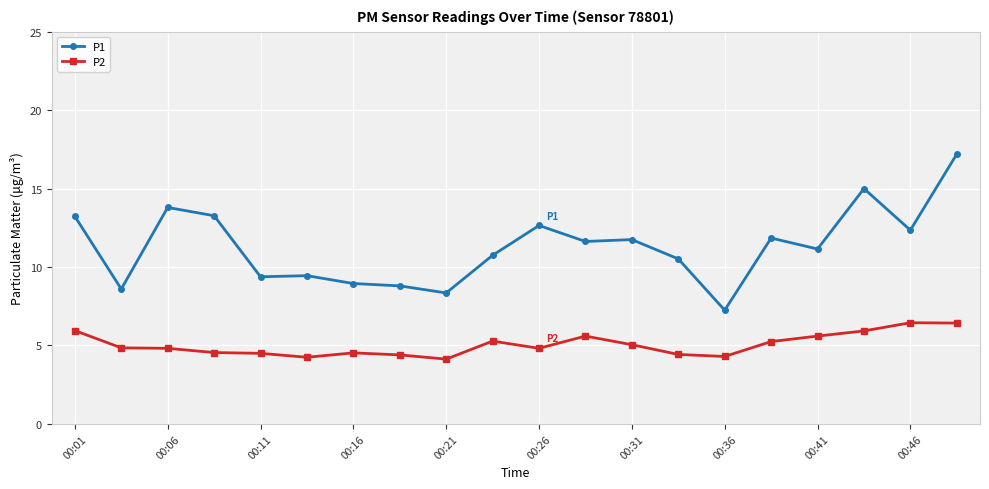

Which series has the widest spread of values?

P1